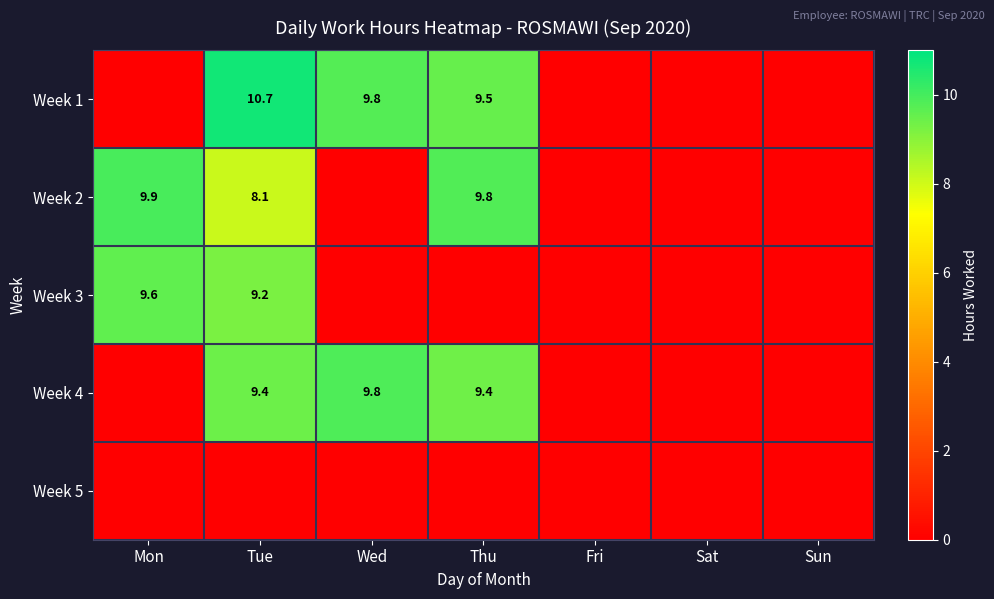

The Week 2 series shows 9.8 at Thu. True or false?

True